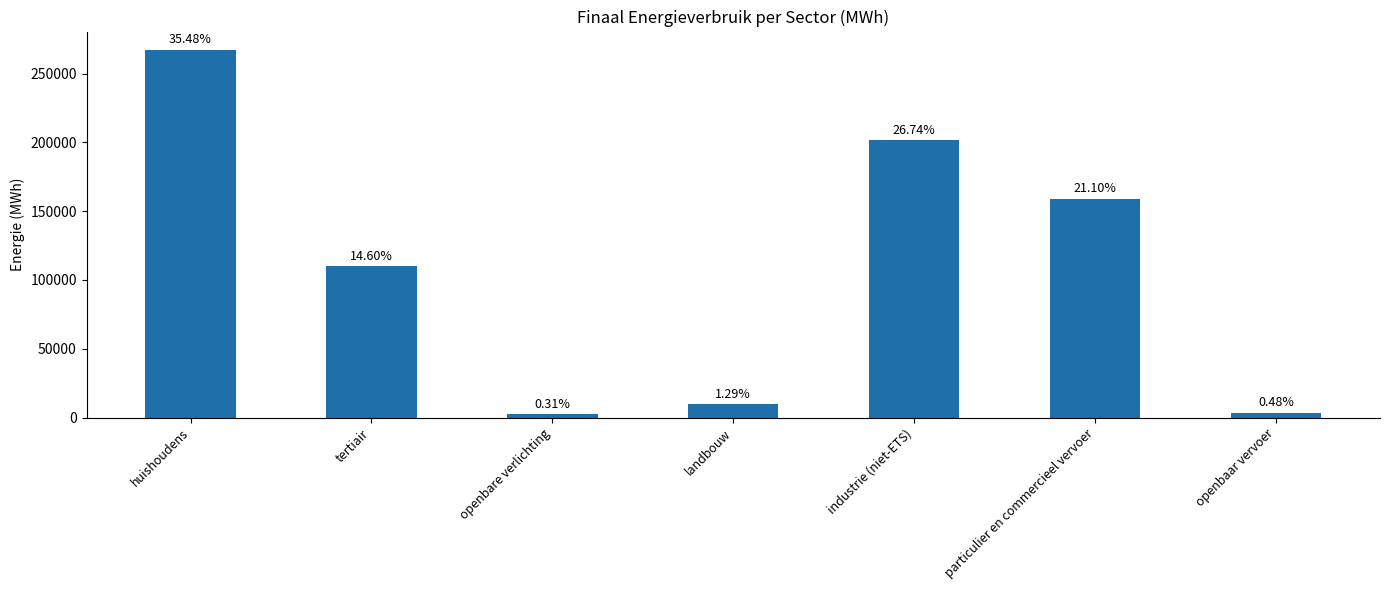

How many bars are there in total?

7